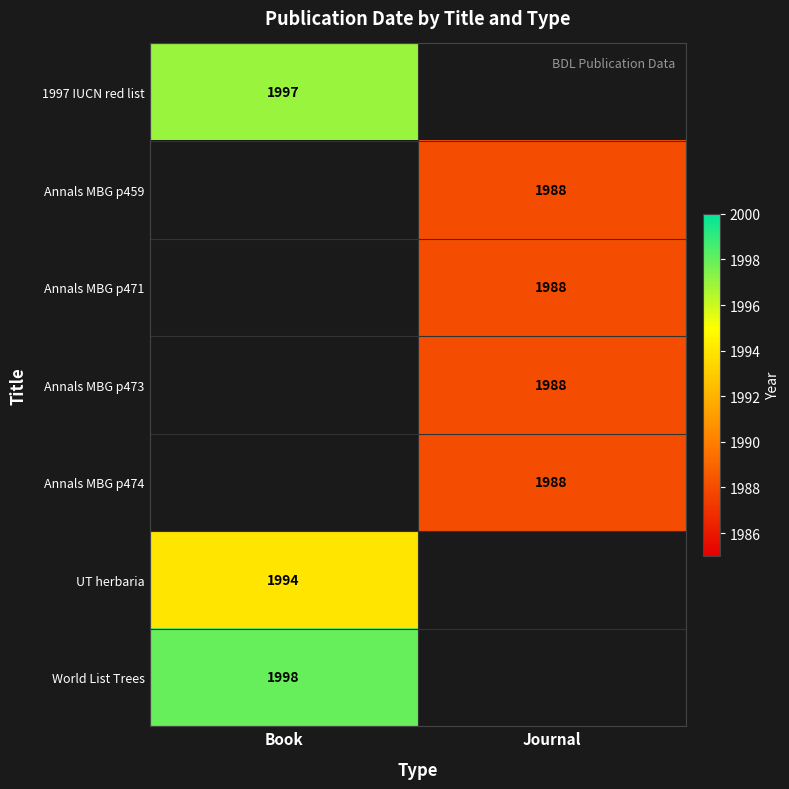

True or false: Annals MBG p474 has a value of 1988 at Journal.

True